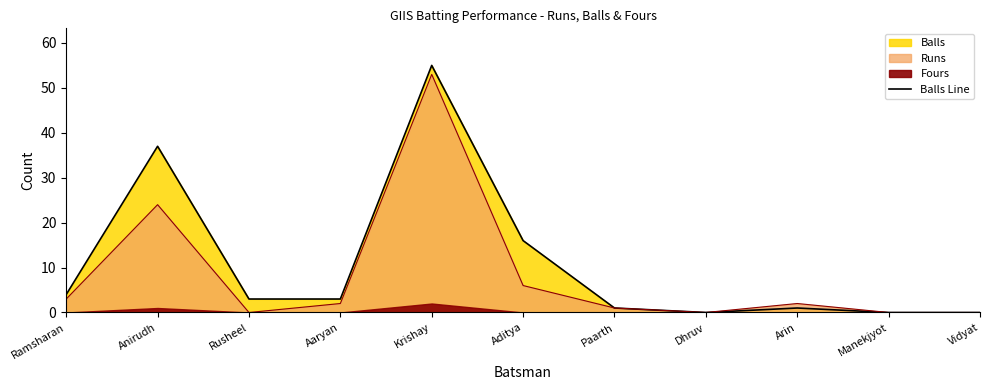

List the labels in order of value, smallest first.

Dhruv, Manekjyot, Vidyat, Paarth, Arin, Rusheel, Aaryan, Ramsharan, Aditya, Anirudh, Krishay